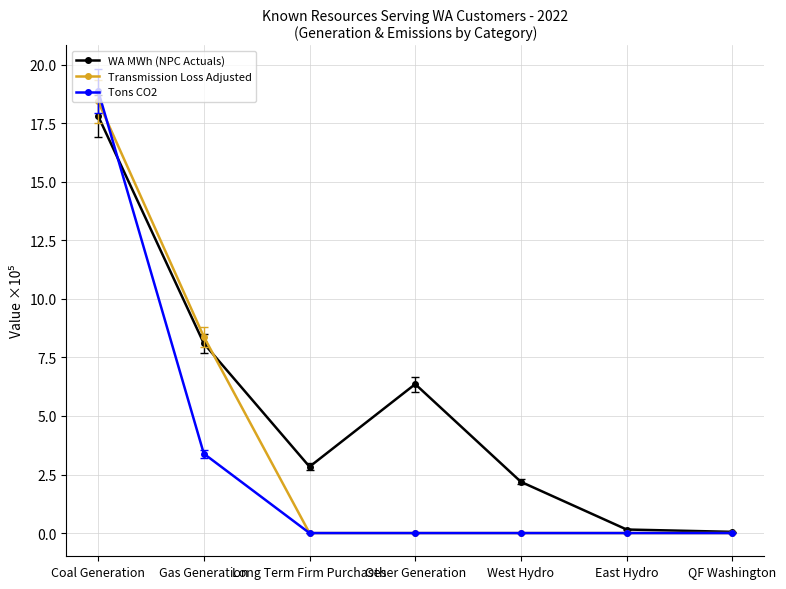

What is the difference between the maximum and minimum values in the Transmission Loss Adjusted series?

18.4